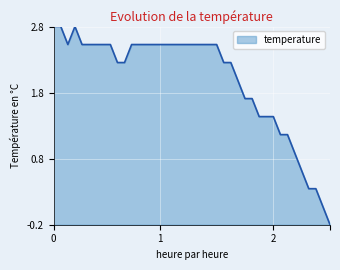

What is the greatest value displayed?

2.8